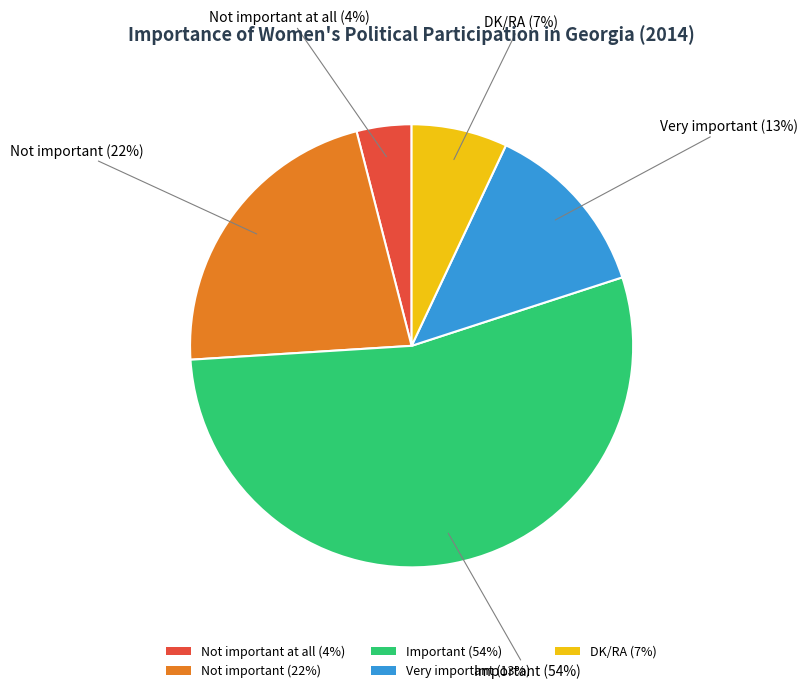

To the nearest percent, what percentage of the pie is Important (54%)?

54%